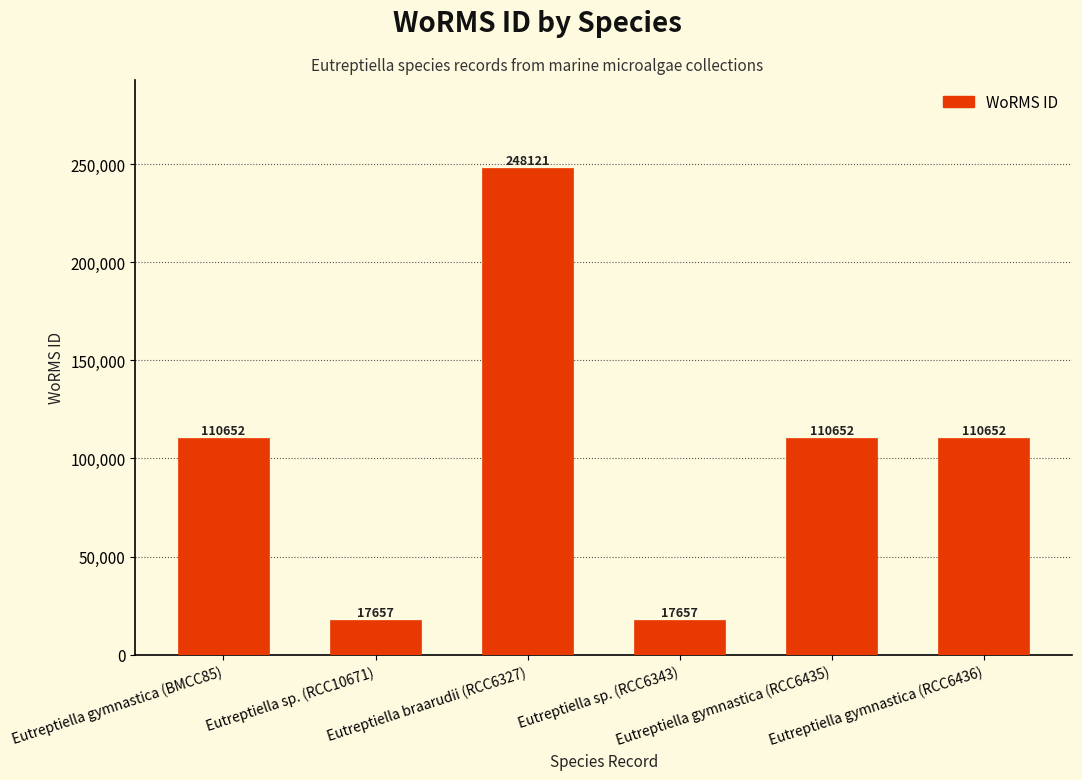

How many bars are there in total?

6